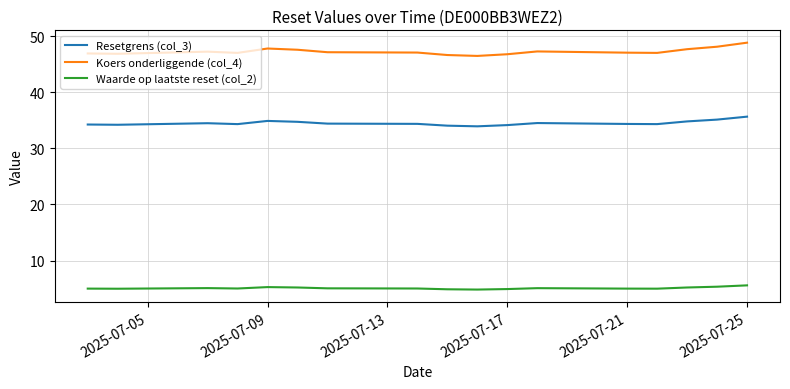

Which series has the largest total across all categories?

Koers onderliggende (col_4)